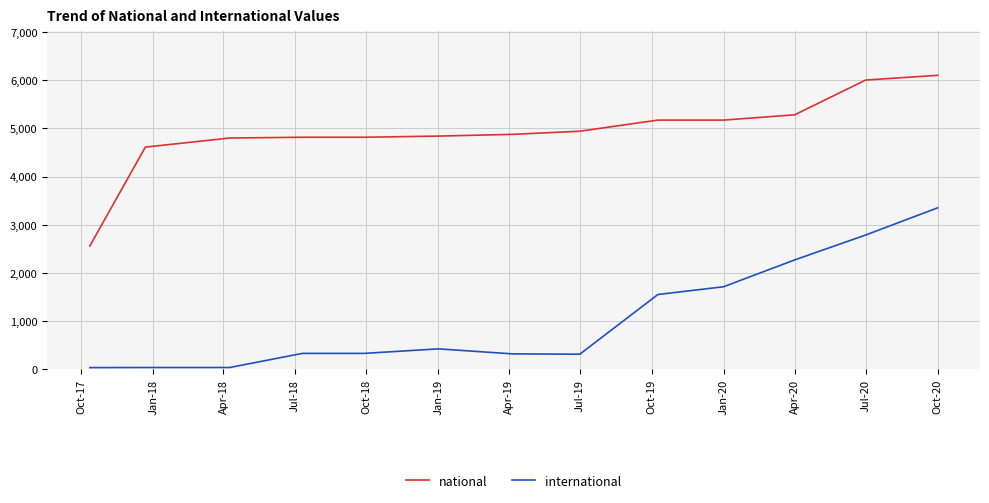

True or false: national and international intersect in this chart.

False